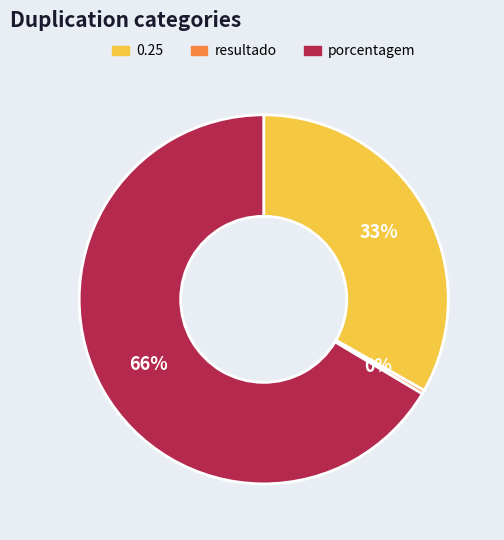

Between 0.25 and resultado, which is larger?

0.25